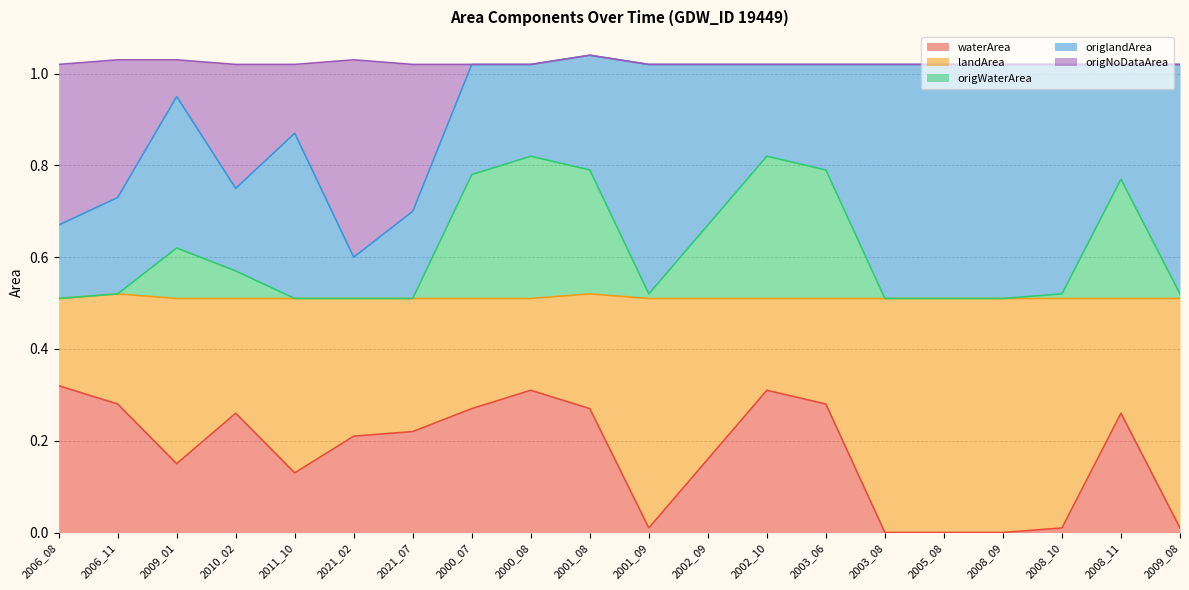

The value of origNoDataArea at 2003_06 is 1.5. True or false?

False